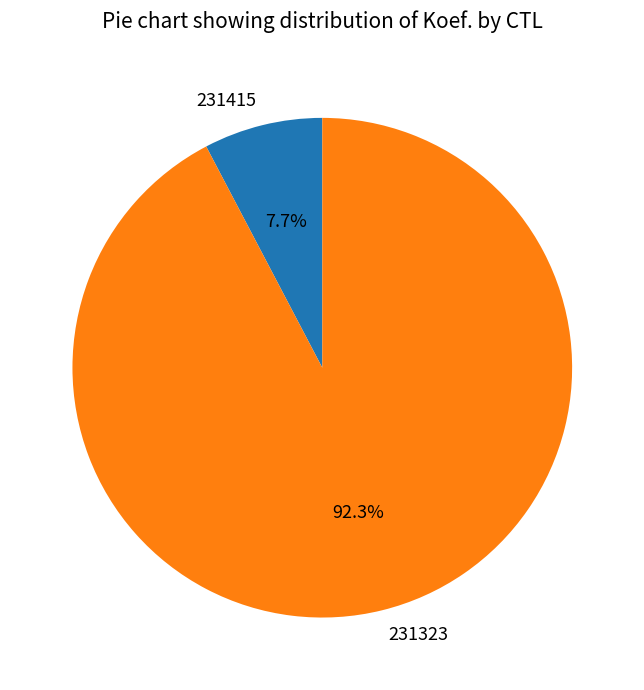

Between 231415 and 231323, which is larger?

231323